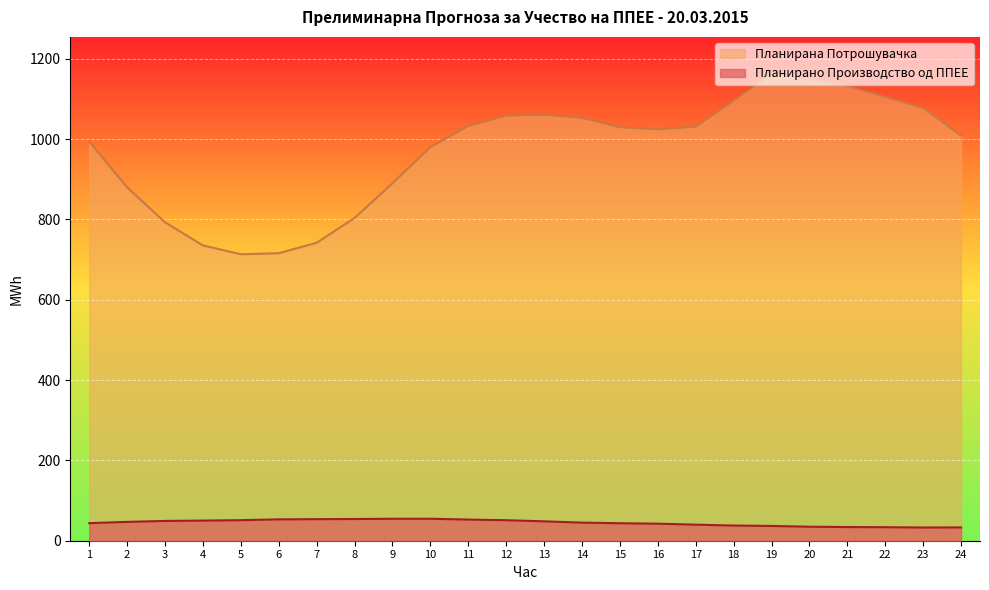

List the series in order of their overall mean, highest first.

Планирана Потрошувачка, Планирано Производство од ППЕЕ